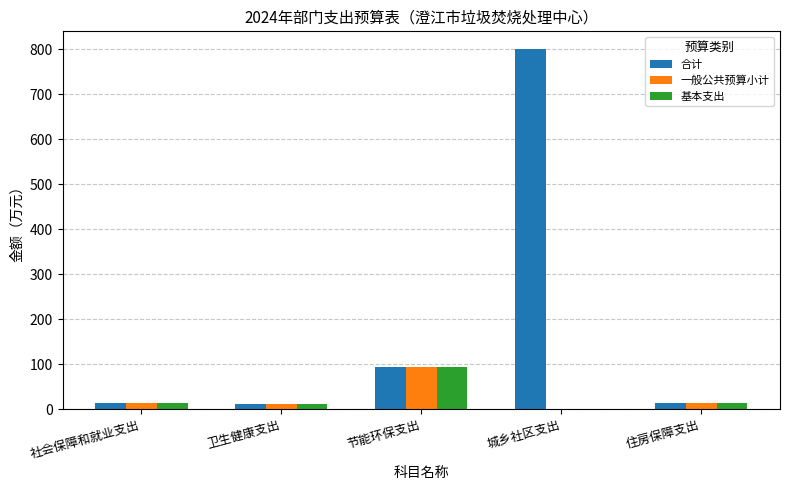

What is the maximum value shown in the chart?

800.0